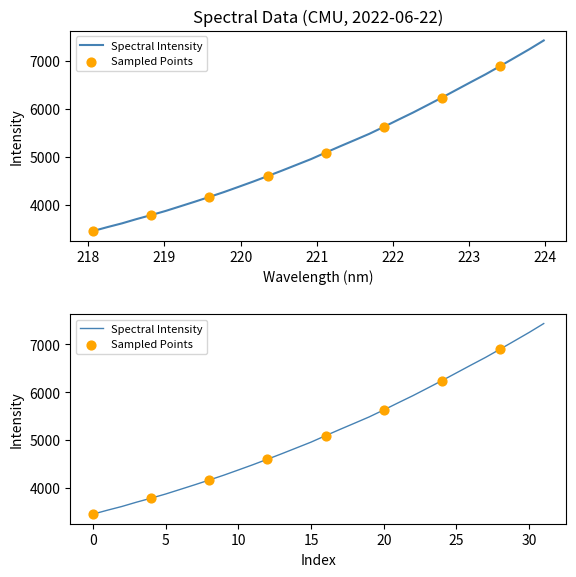

Approximately how many times larger is the value at 223.408 compared to 223.7895?

1.0